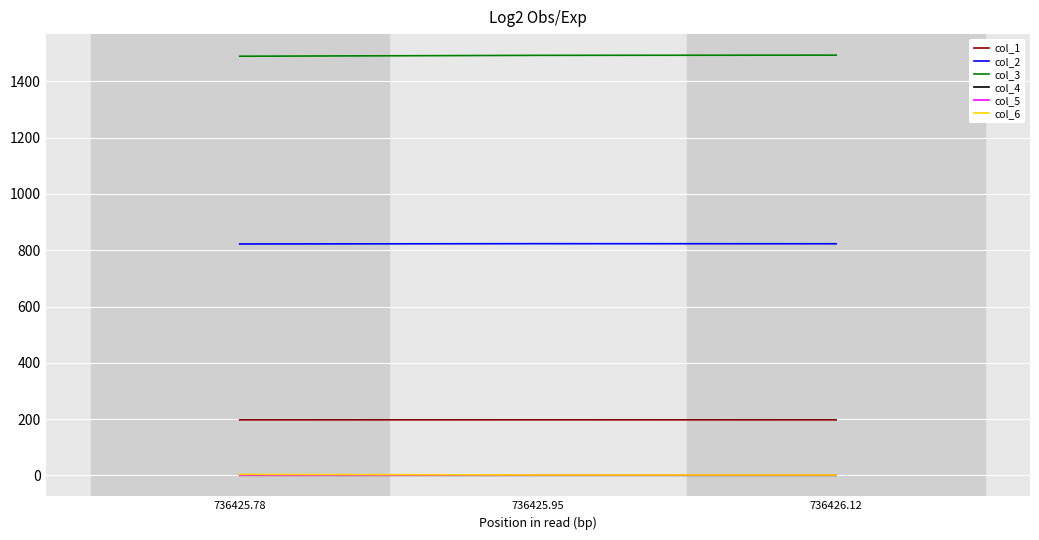

What is the sum of all col_4 values?

1.0